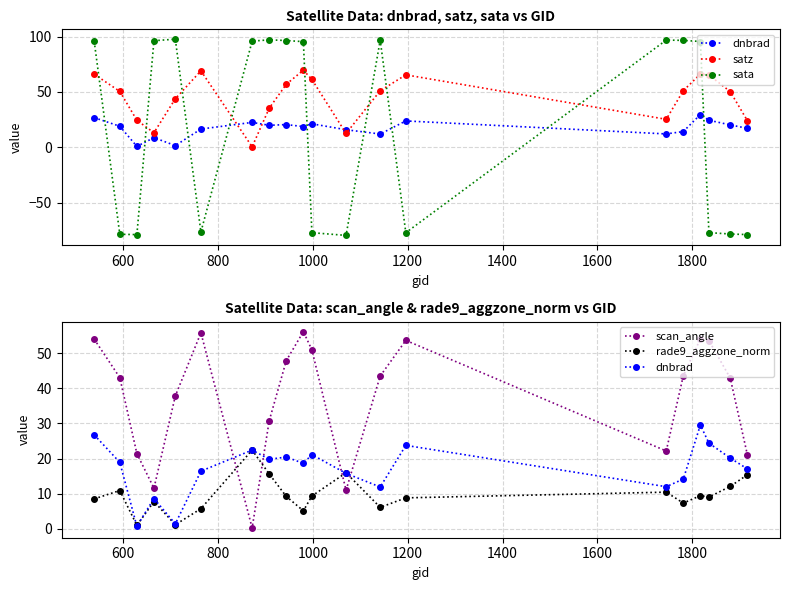

What is the lowest value of the dnbrad series?

0.8